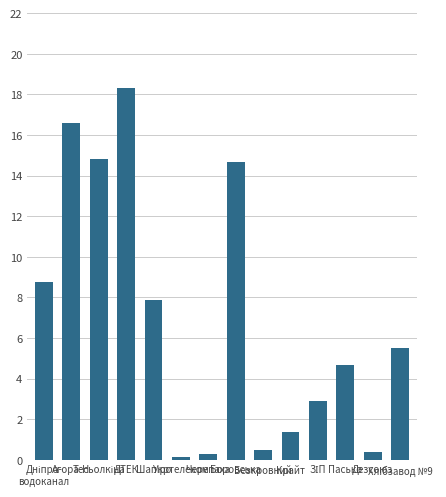

True or false: the data shows 2009.0 at Крайт.

False